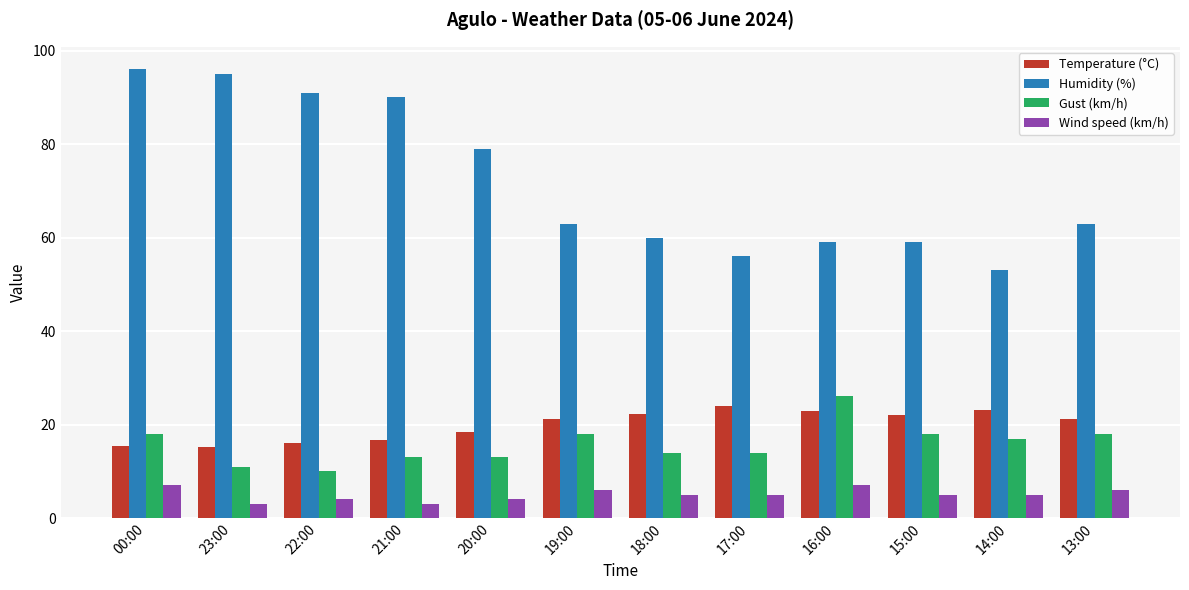

Rank the series by their maximum value, from lowest to highest.

Wind speed (km/h), Temperature (°C), Gust (km/h), Humidity (%)